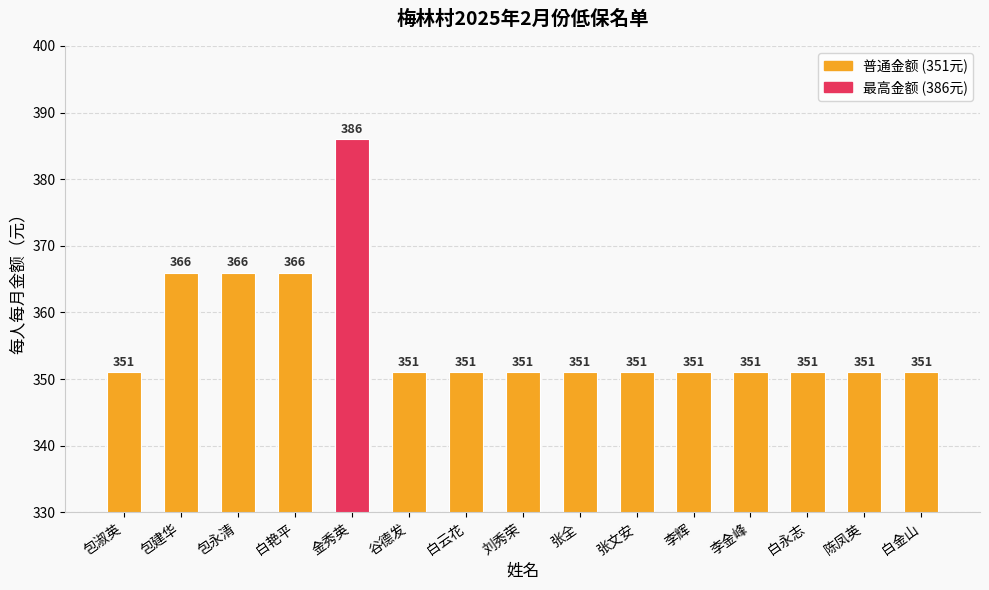

What is the value of the 2nd bar from the left?

366